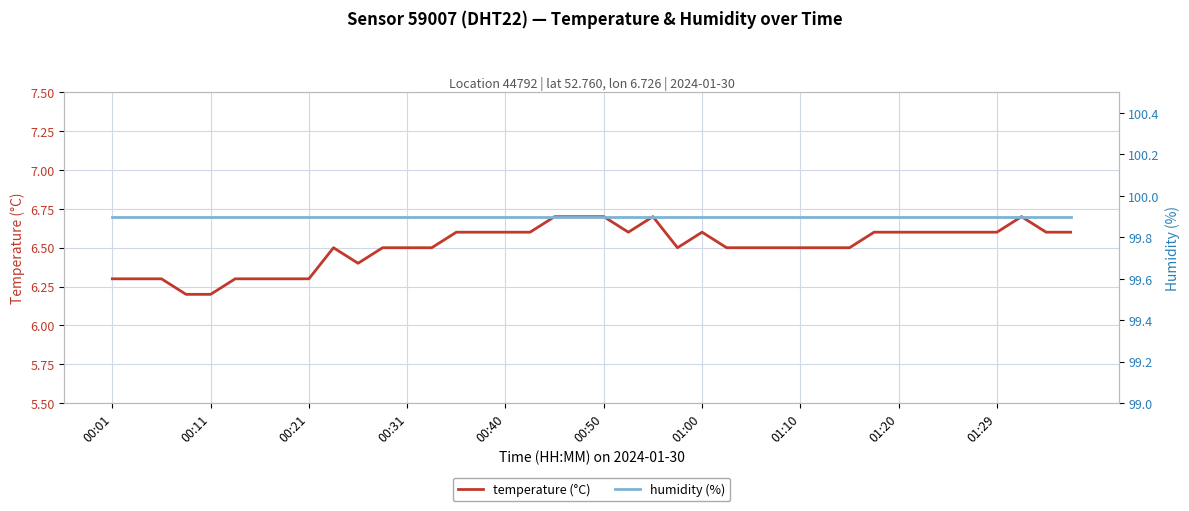

What is the lowest value of the temperature (°C) series?

6.2